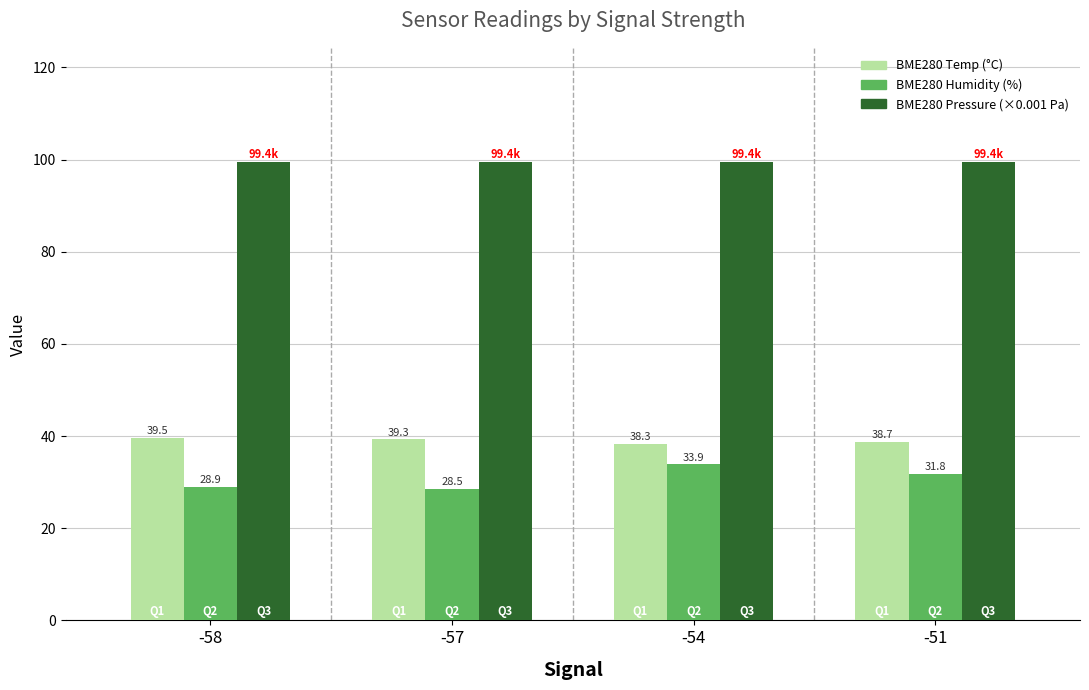

Which category has the lowest value across all series?

-57